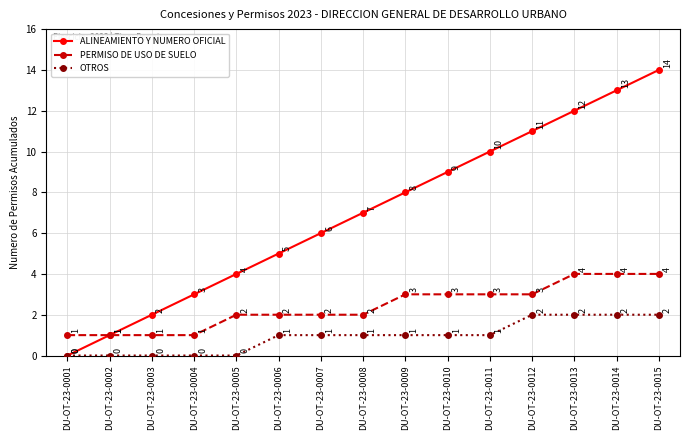

At which category does the chart reach its peak across all series?

DU-OT-23-0015